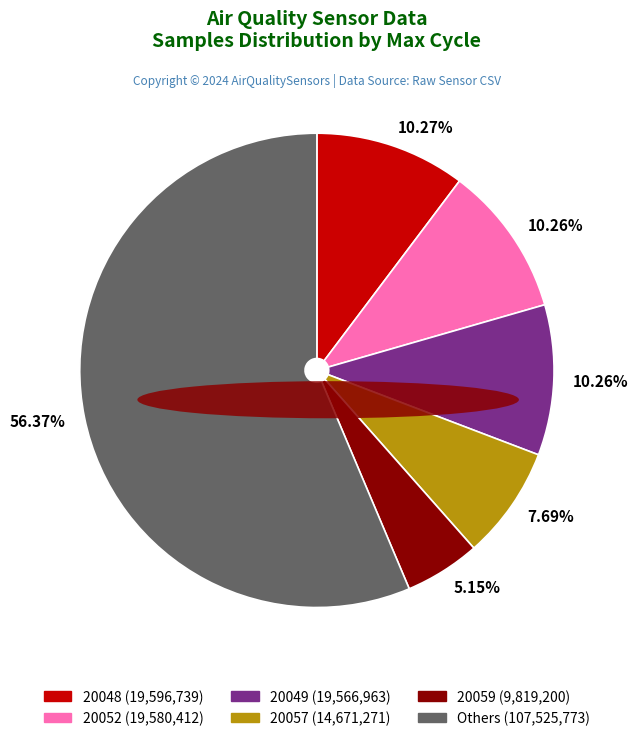

Is there any slice that represents more than half of the pie?

Yes